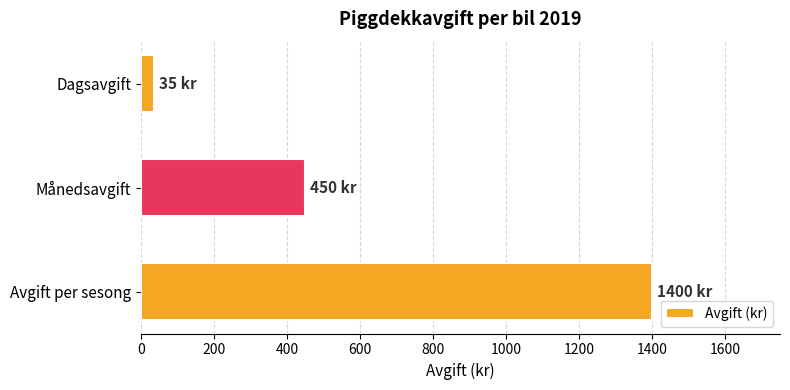

Approximately how many times larger is the value at Månedsavgift compared to Dagsavgift?

12.9